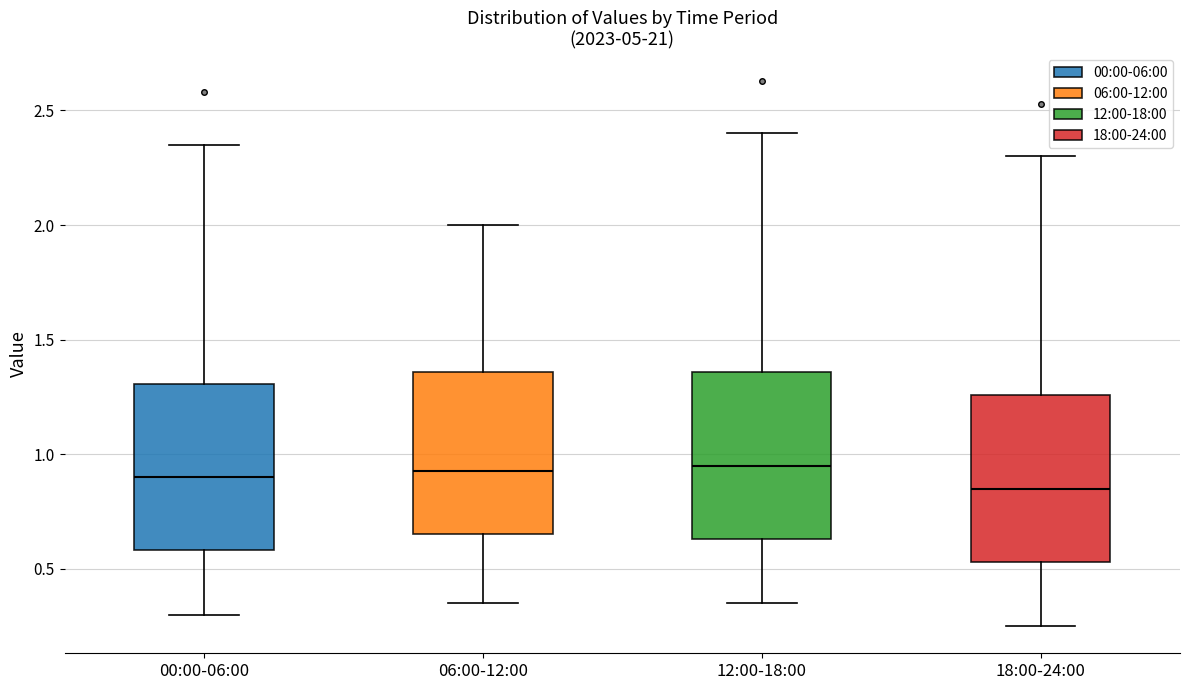

Reading left to right, transcribe this box plot: for each box, give where its median line is, the range the box spans, and where its two whiskers end, as read against the y-axis. The values are not printed on the chart, so give them approximately, as read against the axis.

00:00-06:00: median 0.90, box 0.60 to 1.30, whiskers 0.30 to 2.35
06:00-12:00: median 0.95, box 0.65 to 1.35, whiskers 0.35 to 2.00
12:00-18:00: median 0.95, box 0.65 to 1.35, whiskers 0.35 to 2.40
18:00-24:00: median 0.85, box 0.55 to 1.25, whiskers 0.25 to 2.30